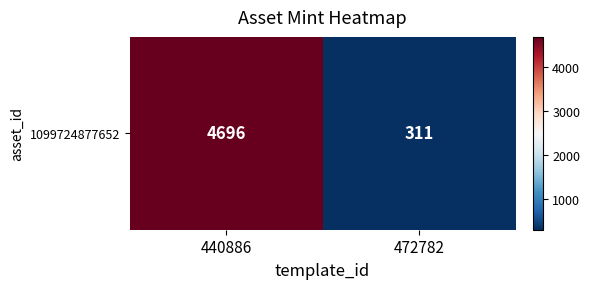

What is the change in value from 440886 to 472782?

-4385